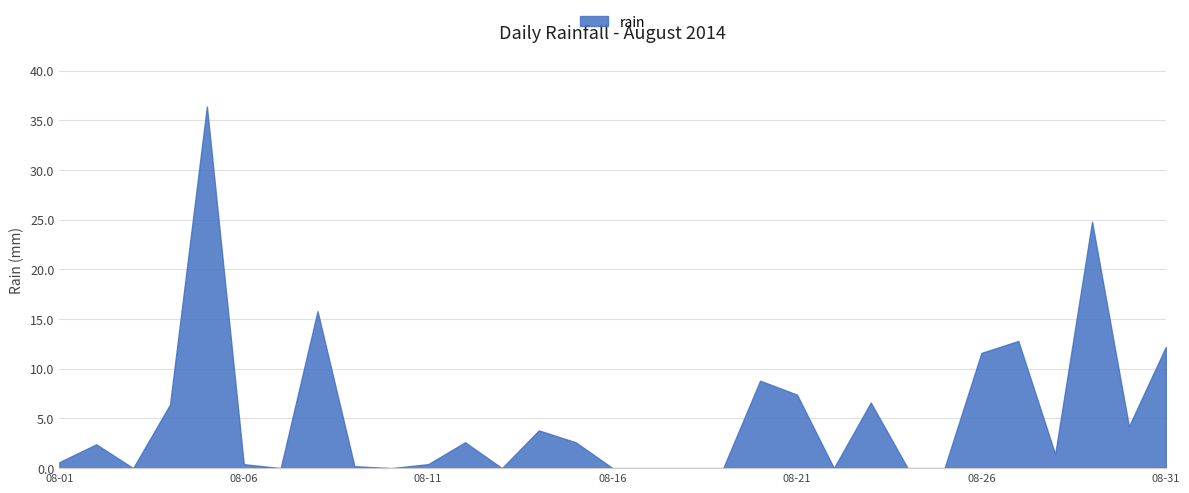

How many series are shown in this chart?

1